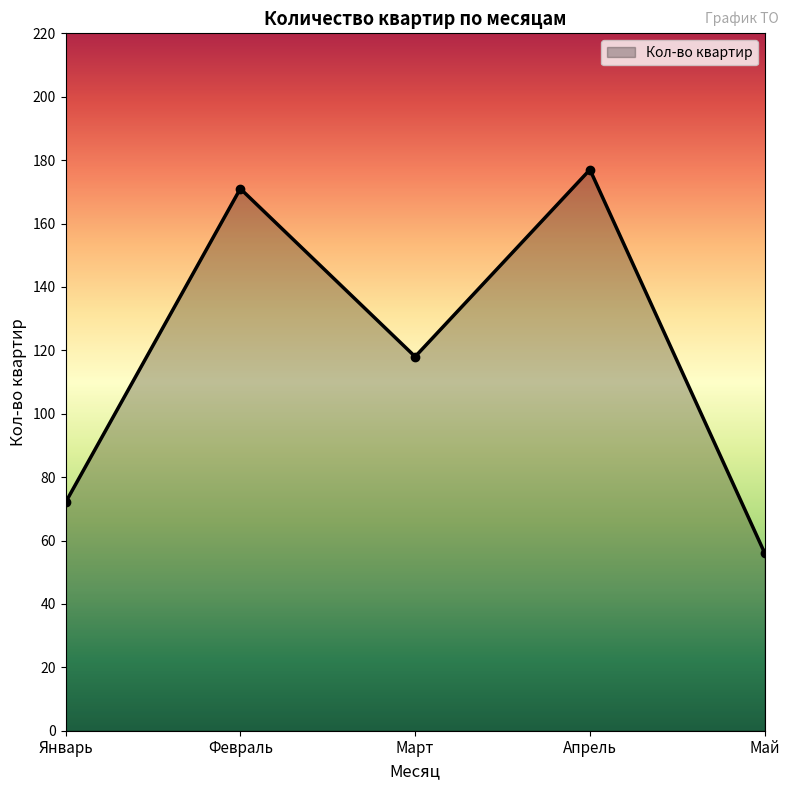

Reading right to left, list all the values displayed in this chart.

56	177	118	171	72